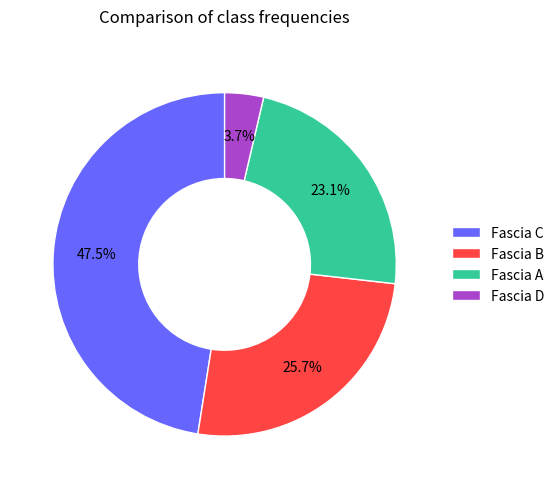

Between Fascia C and Fascia D, which is larger?

Fascia C